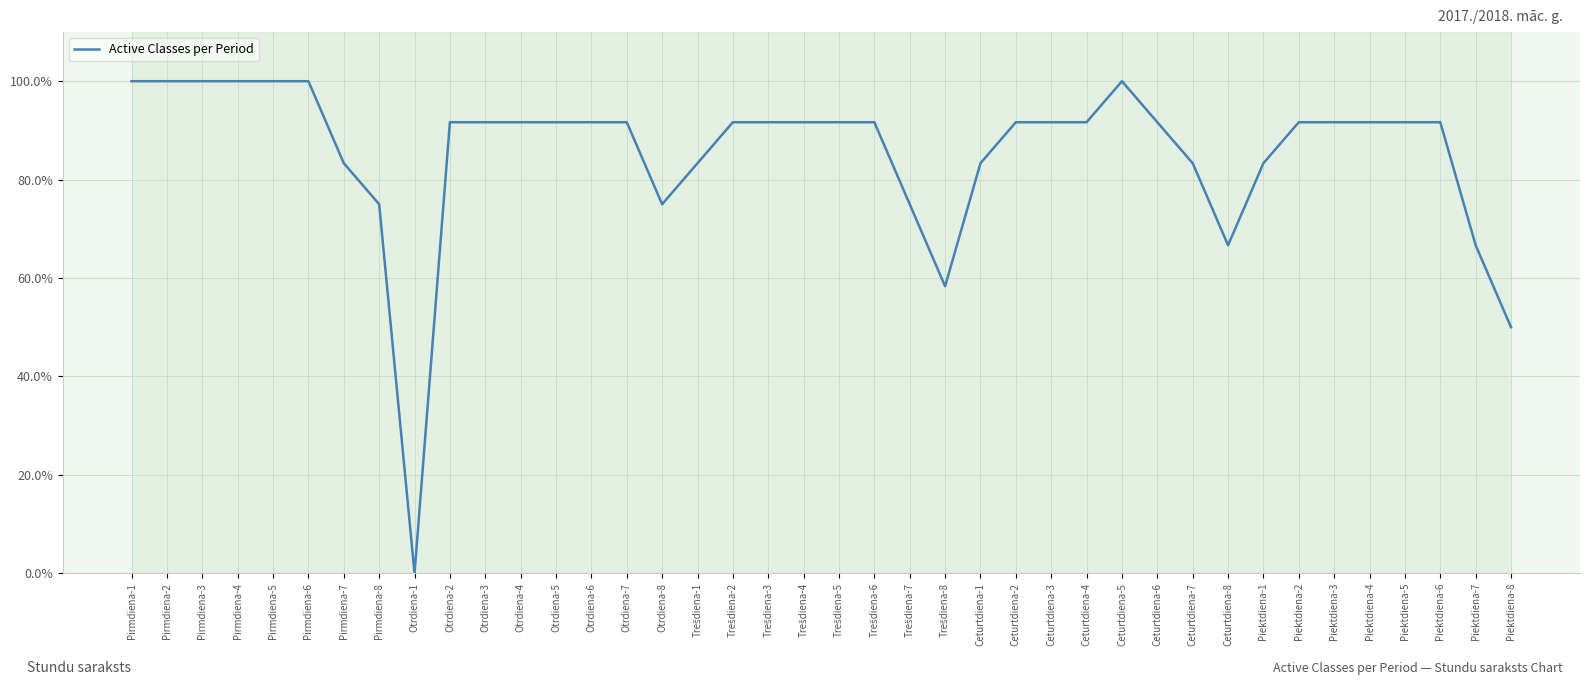

What is the ratio of the value at Piektdiena-4 to the value at Ceturtdiena-8?

1.4